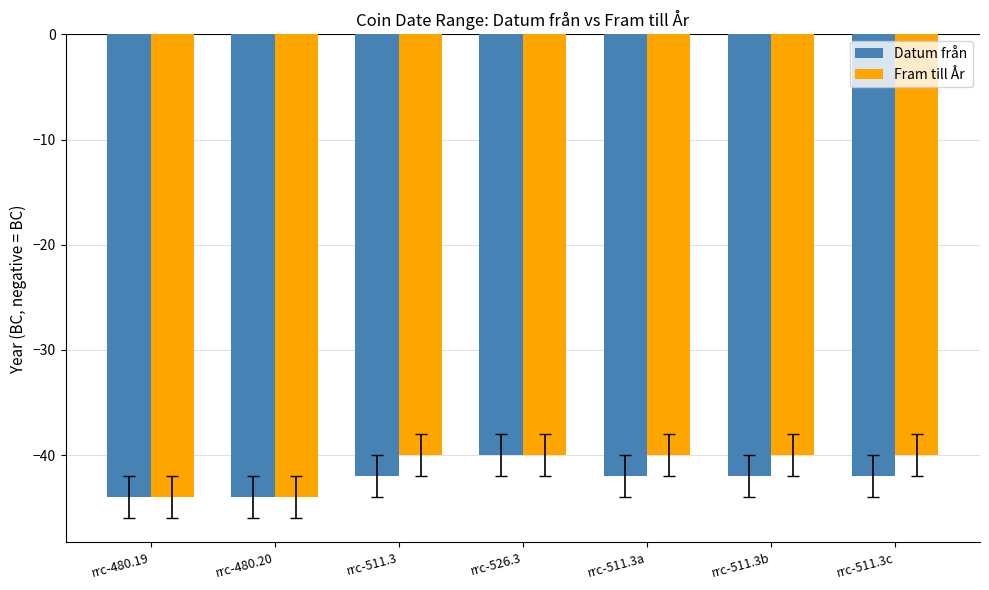

Reading right to left, extract all data points from this chart.

Datum från: -42	-42	-42	-40	-42	-44	-44
Fram till År: -40	-40	-40	-40	-40	-44	-44